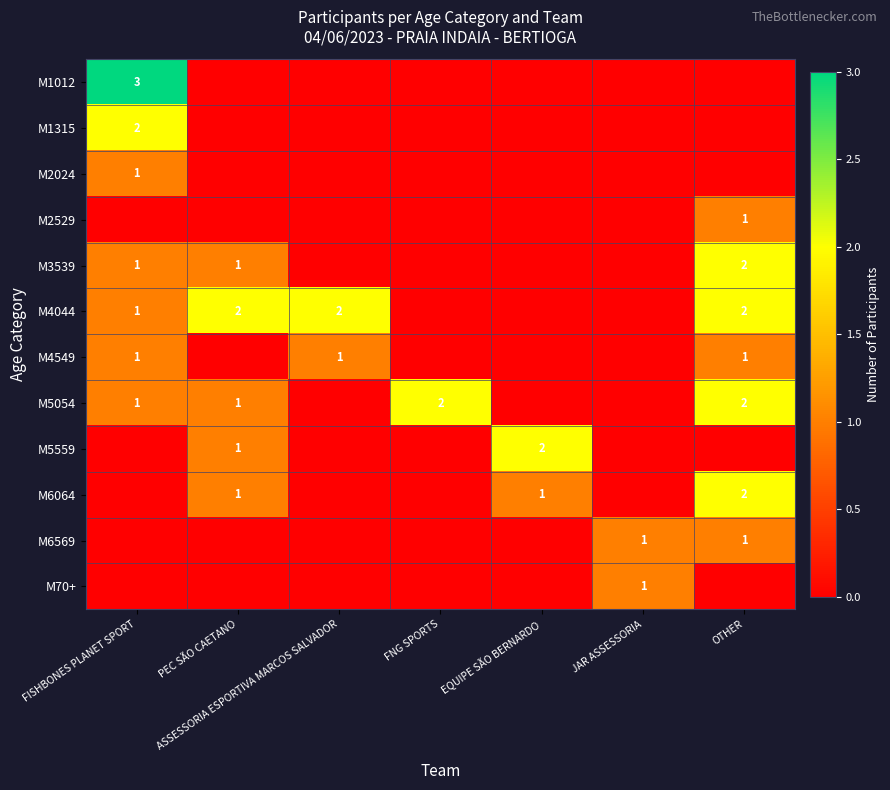

True or false: M5559 has a value of 1 at PEC SÃO CAETANO.

True